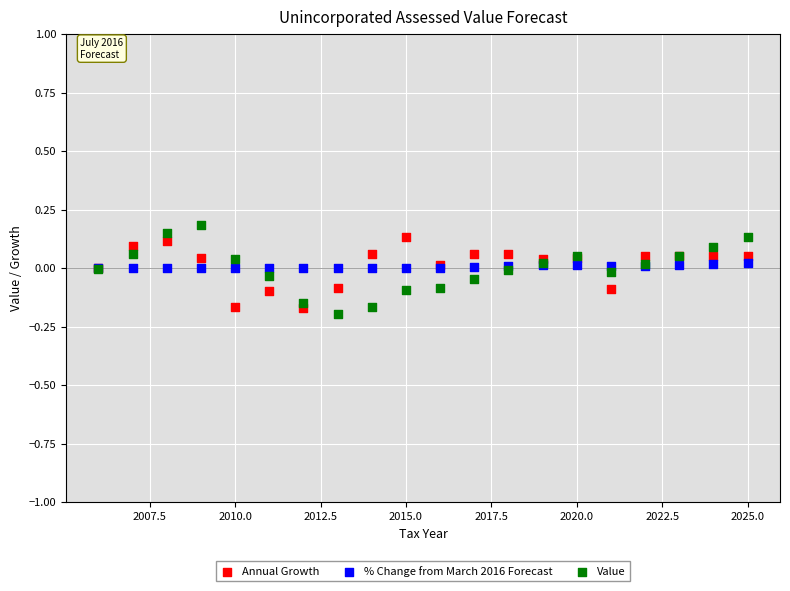

Which series contains the highest Y value?

Value